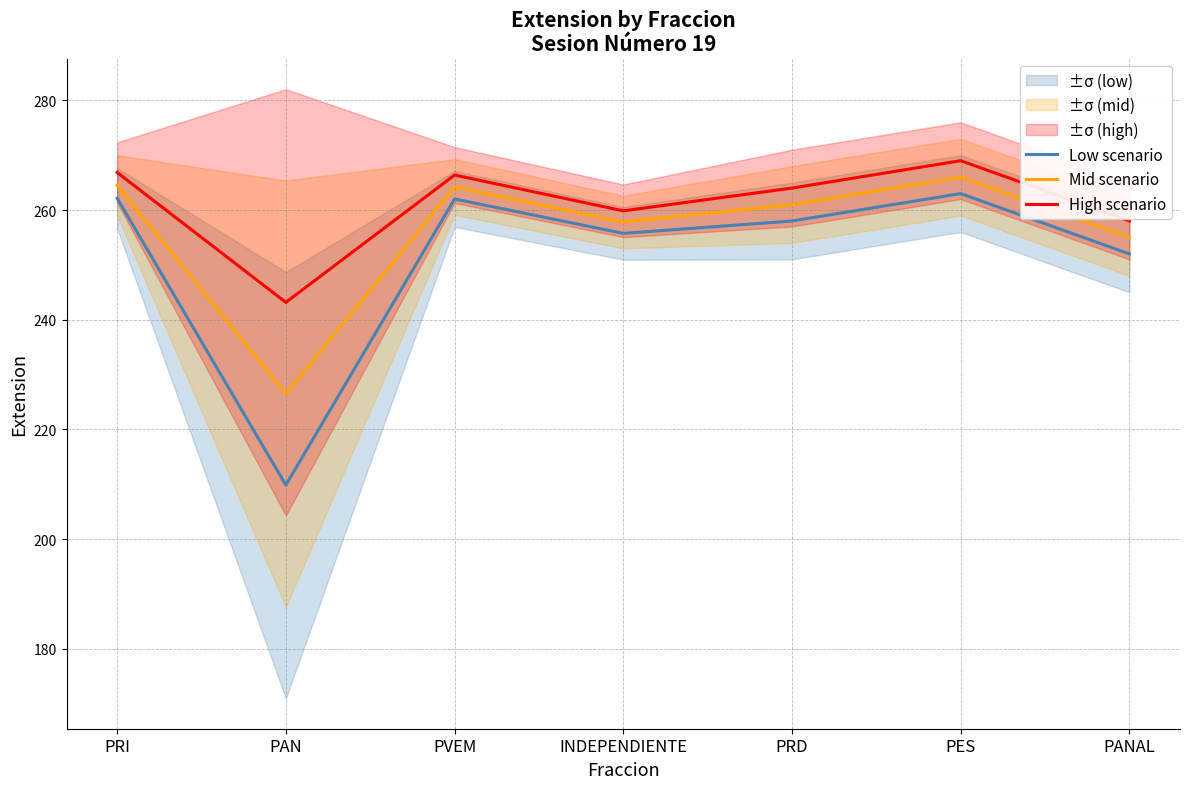

What is the maximum value shown in the chart?

269.0